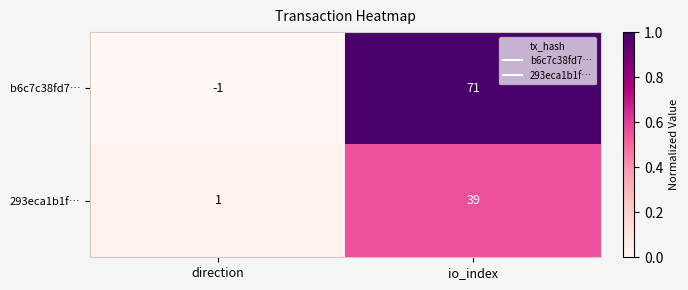

What is the greatest value displayed?

71